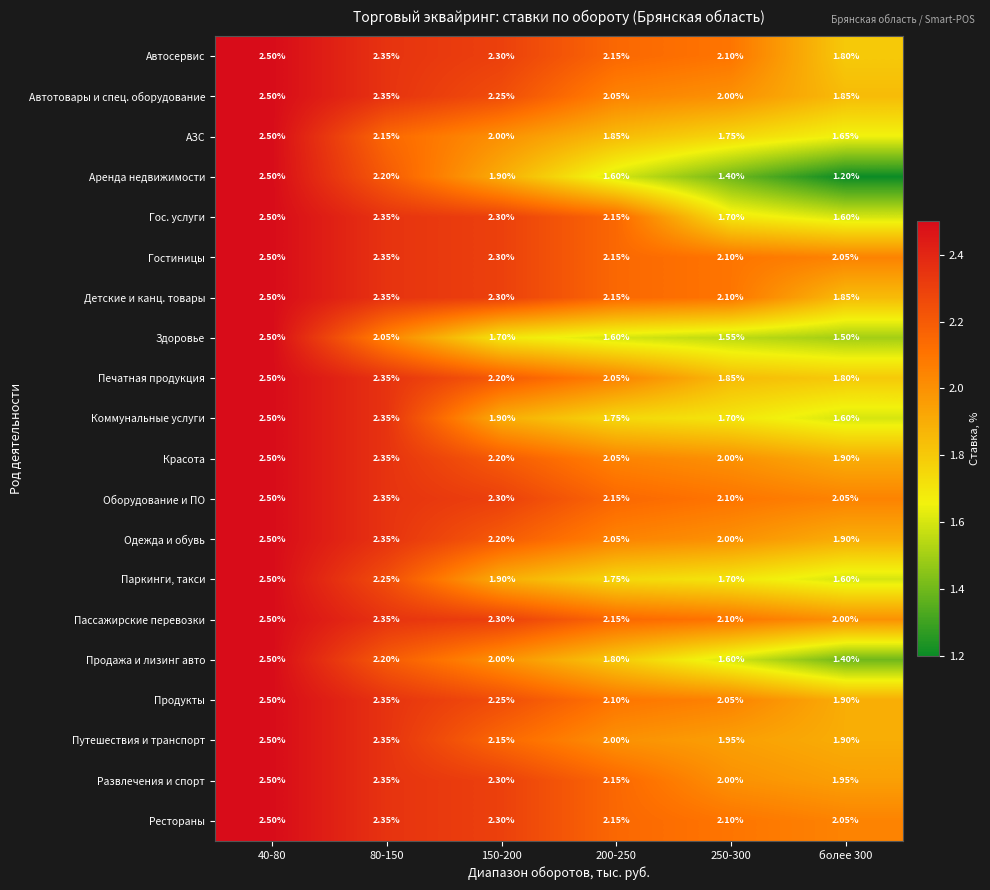

Between 150-200 and 250-300, which series saw the biggest shift?

Гос. услуги